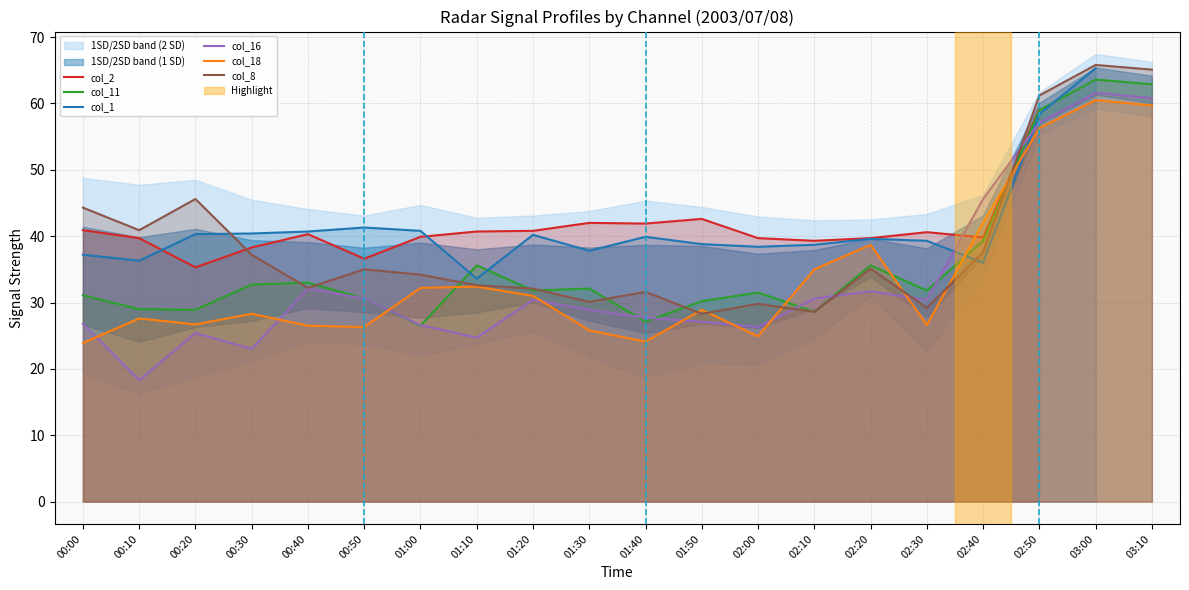

The value of col_1 at 02:40 is 56.6. True or false?

False